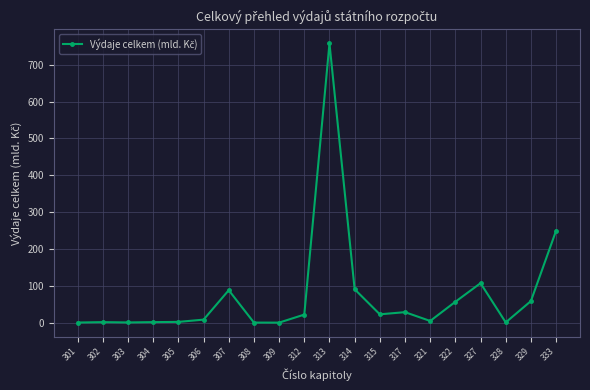

How many lines are shown in the chart?

1